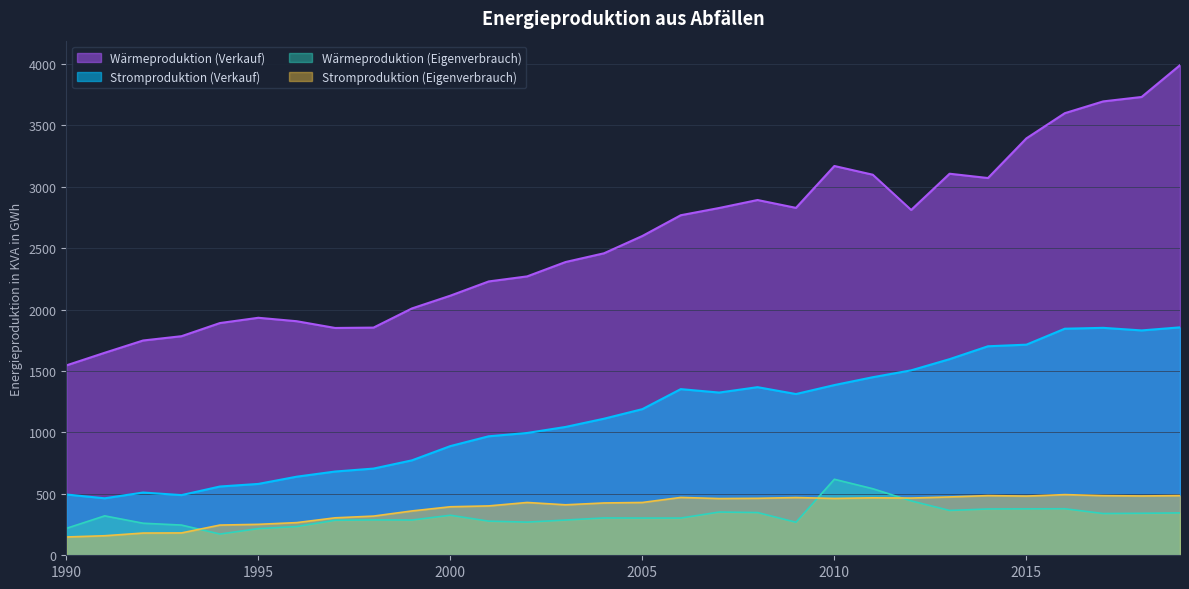

Between 2000 and 2005, which series saw the biggest shift?

Wärmeproduktion (Verkauf)